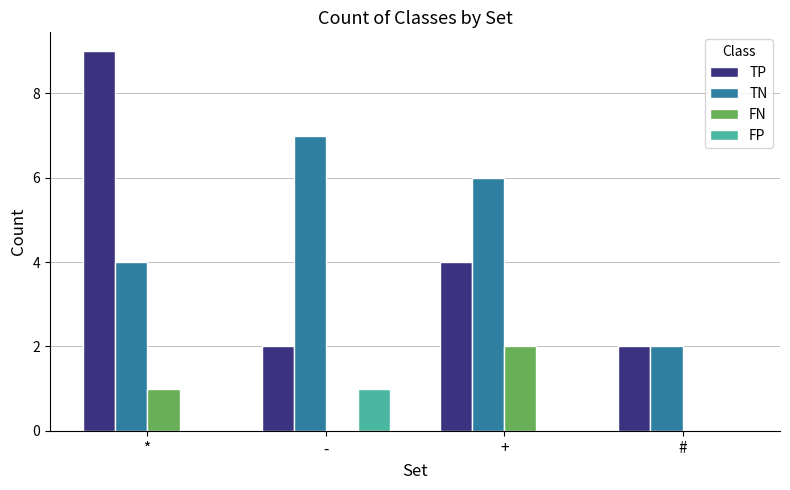

What are all the series names shown in the legend?

TP, TN, FN, FP